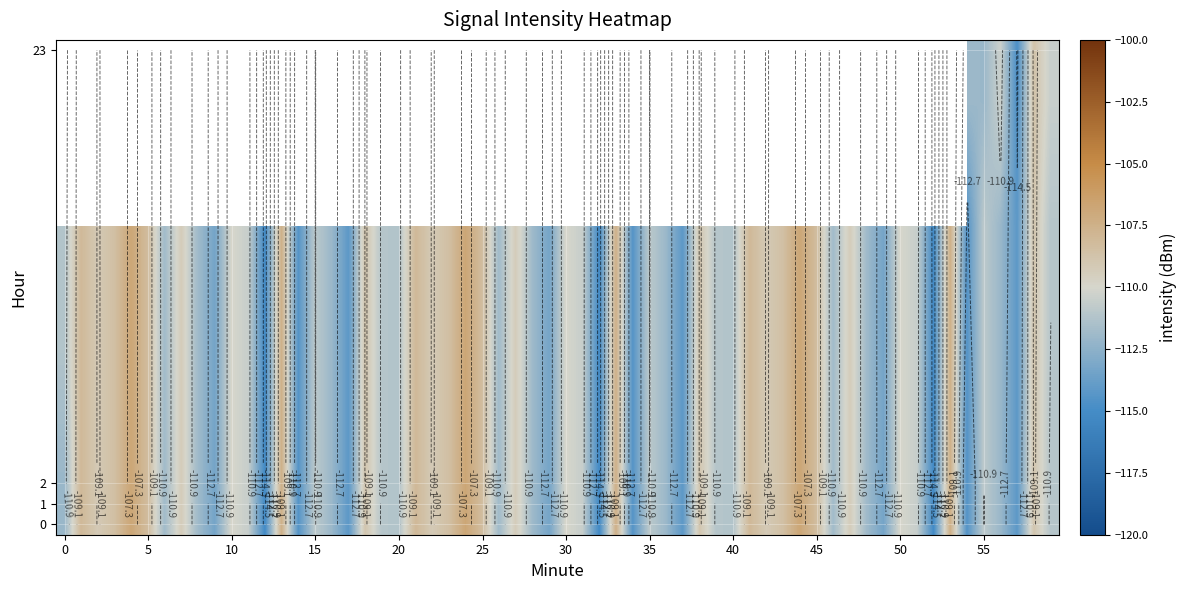

What is the total value across all series at 3?

-111.1